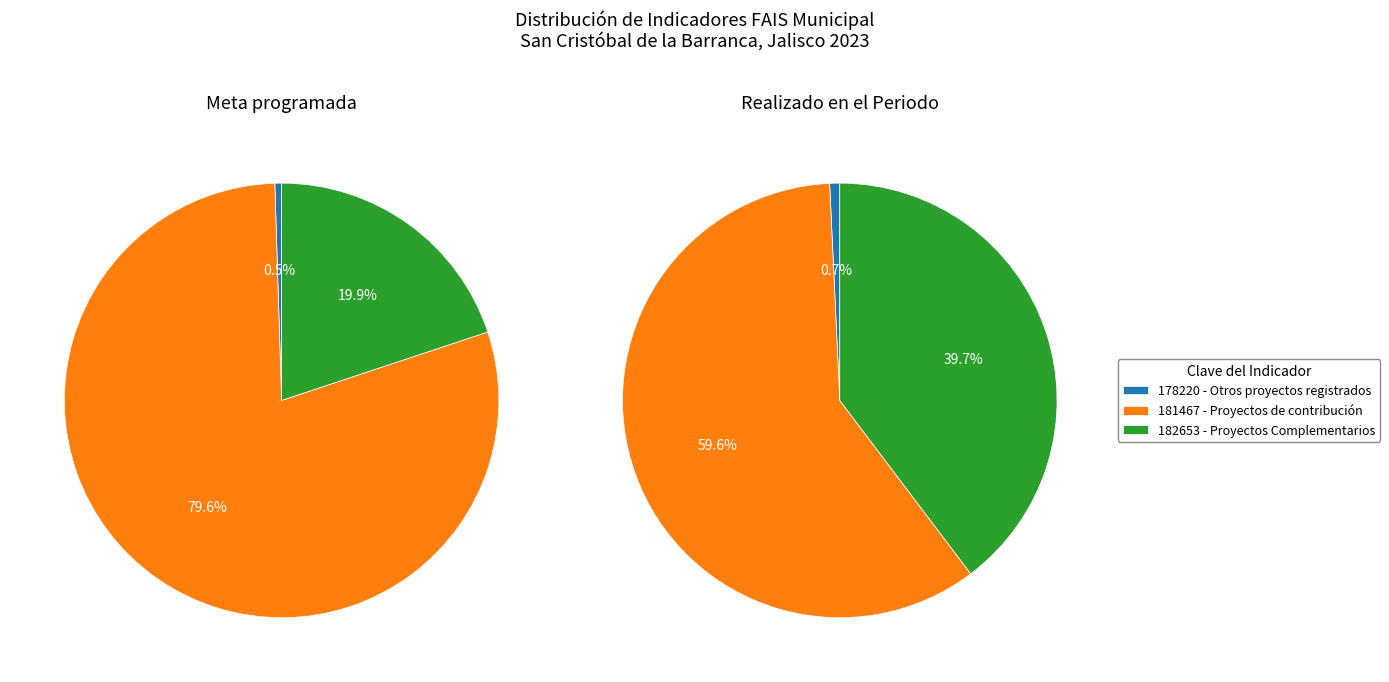

Rank the categories by value from highest to lowest.

181467, 182653, 178220